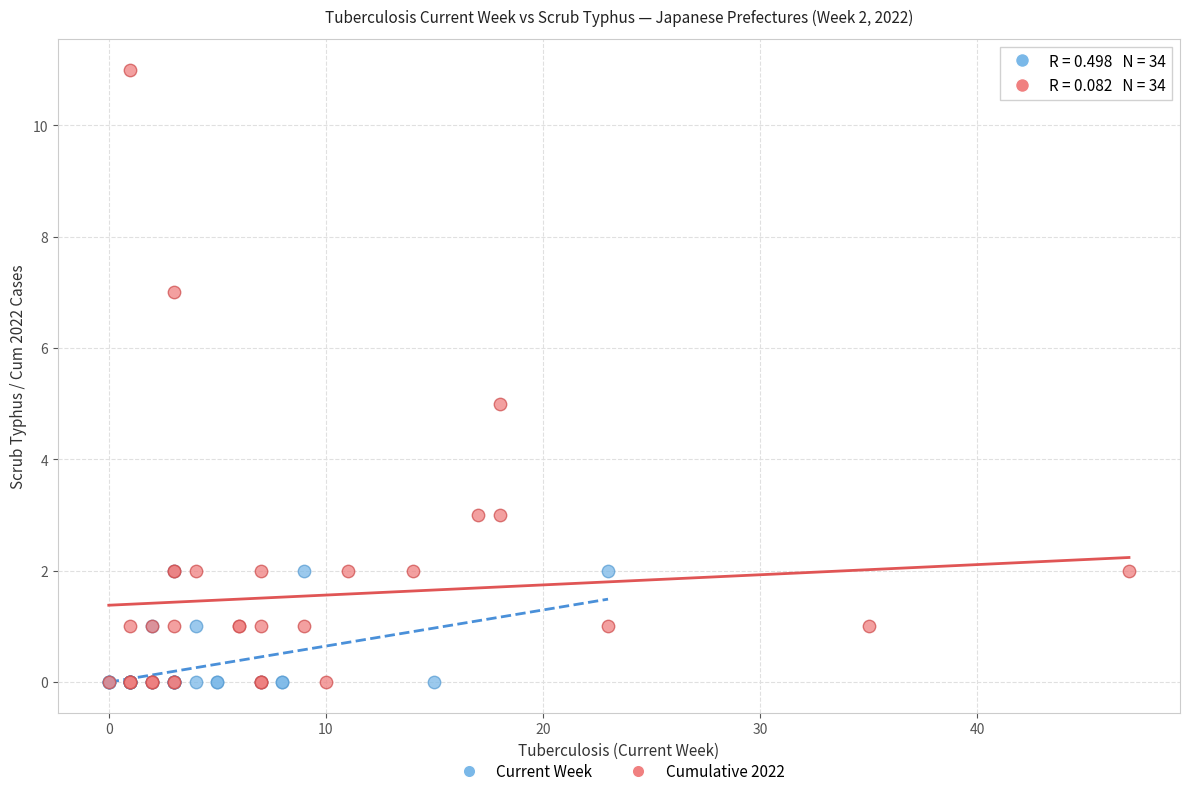

Which series has the widest spread of Y values?

Cumulative 2022